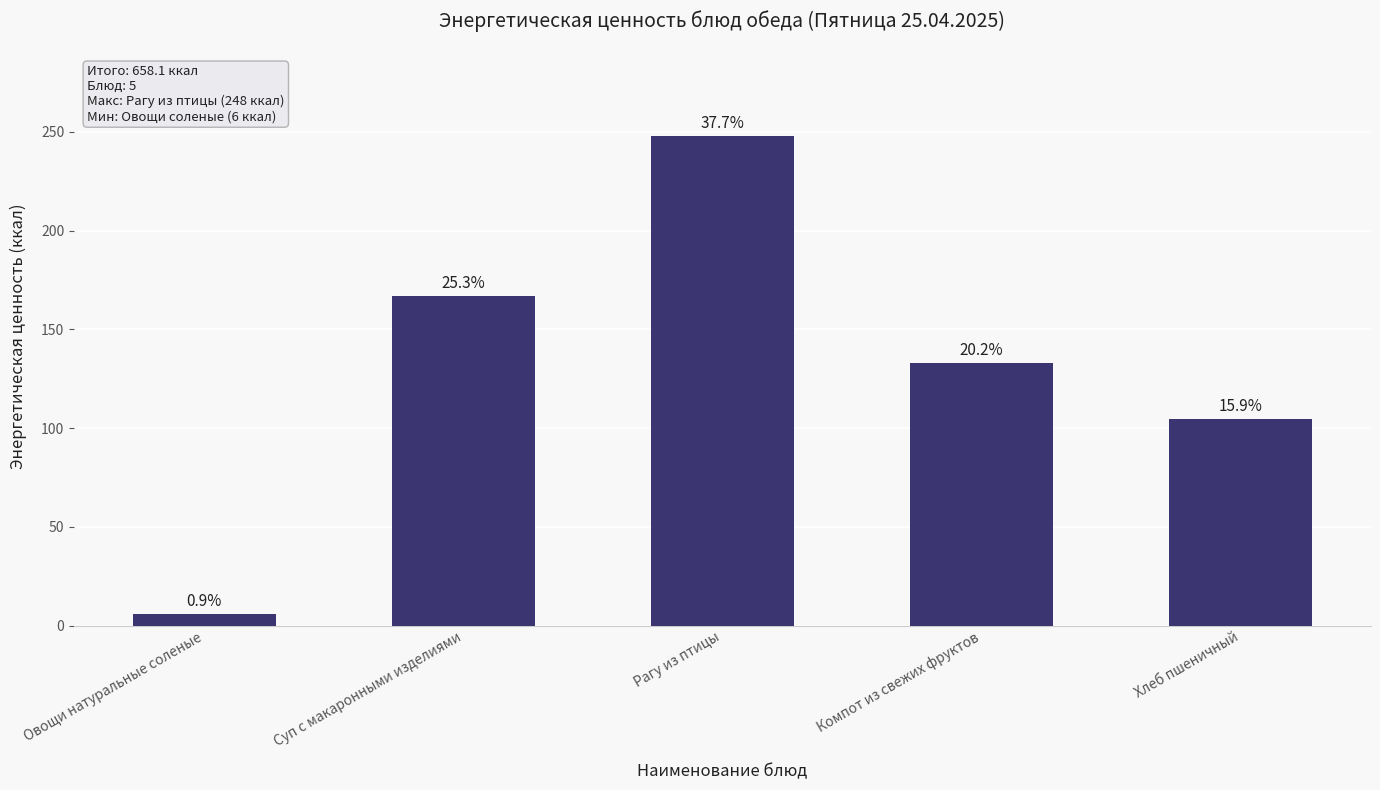

What is the average value?

131.6